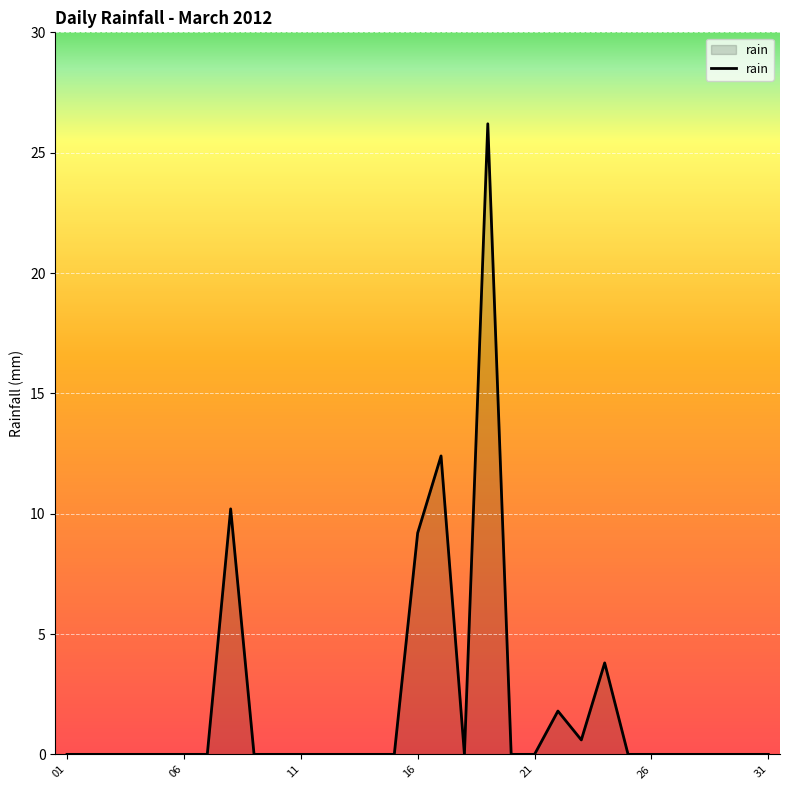

How many categories are shown in the chart?

31